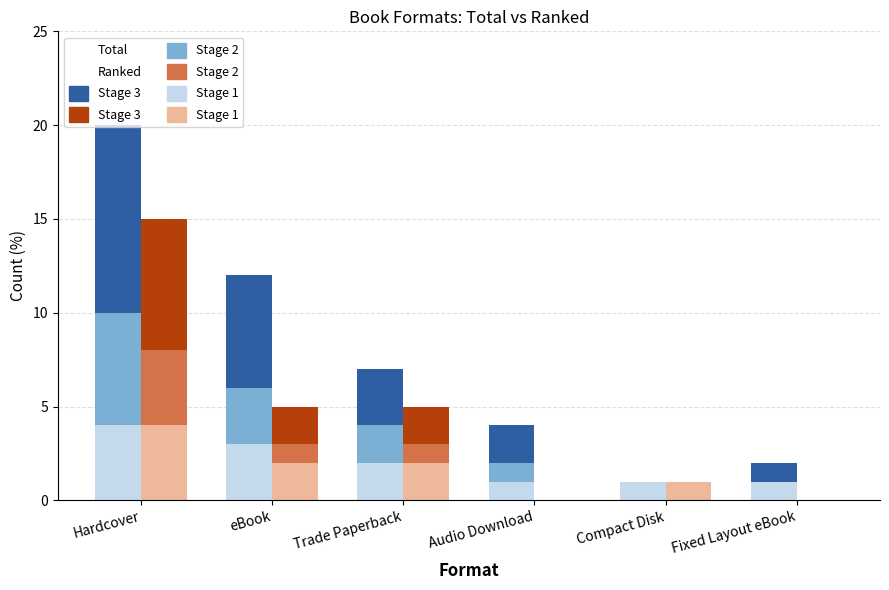

How many bars are there in total?

36